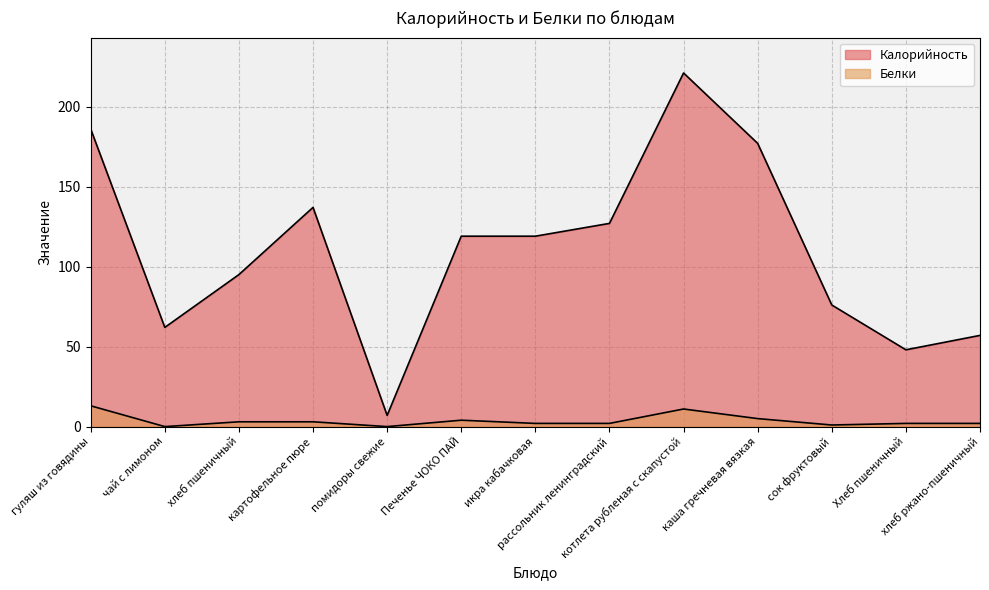

Which series has the largest range (max minus min)?

Калорийность